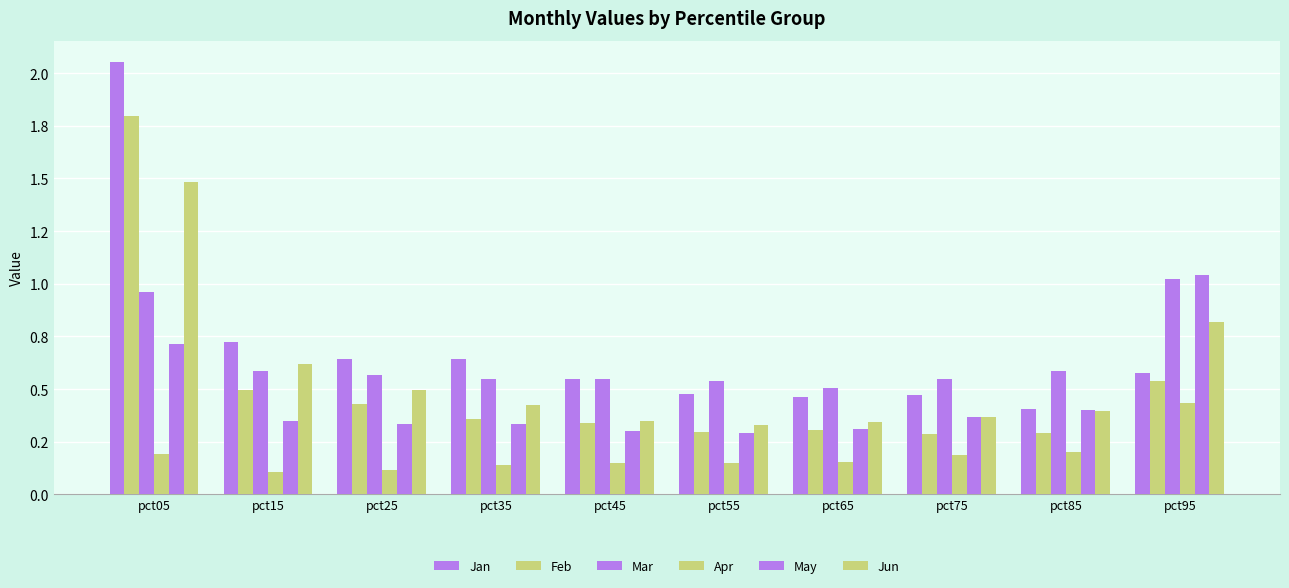

At which label does Mar reach its minimum?

pct65